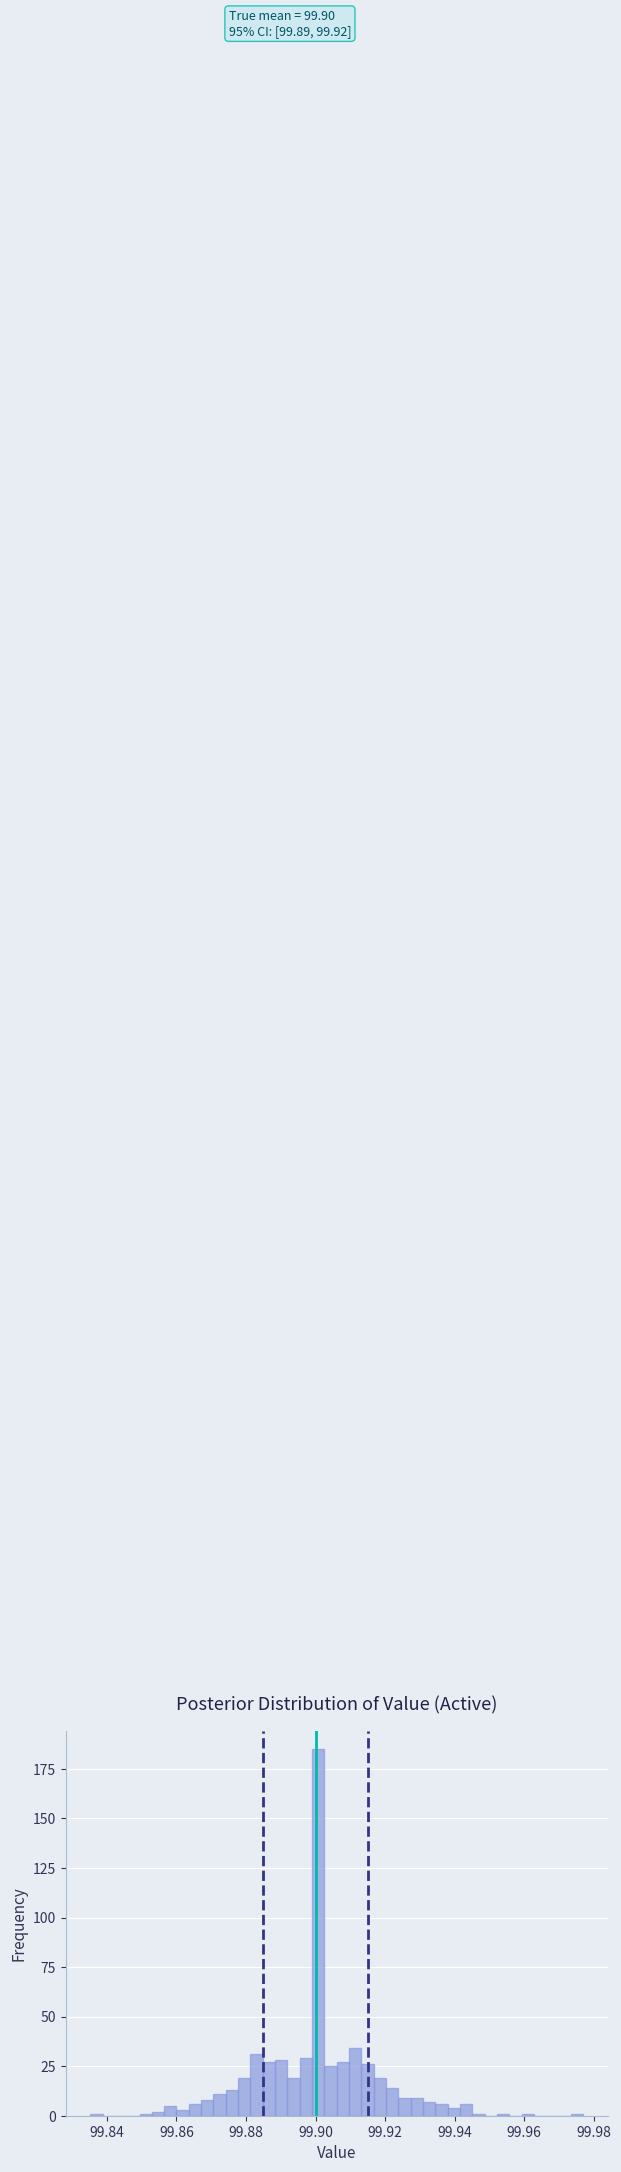

Around what value on the x-axis is the tallest bar? Give the approximate position of its centre, as read against the axis.

99.900